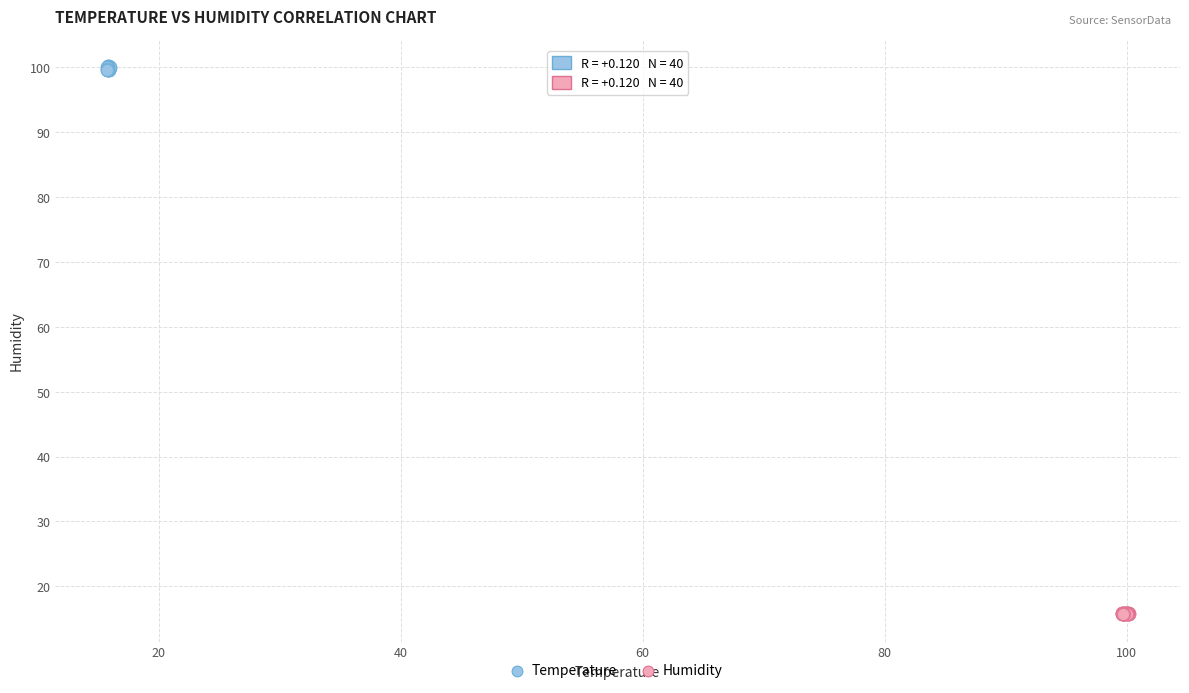

Which series contains the highest Y value?

Temperature